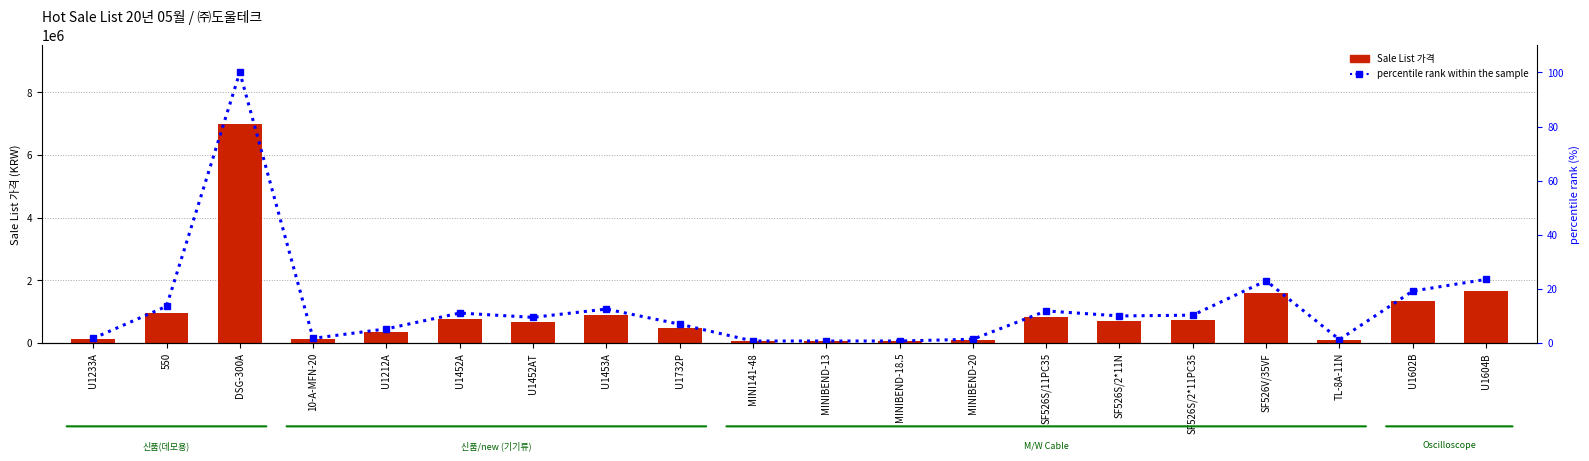

What position from the left is U1602B?

19